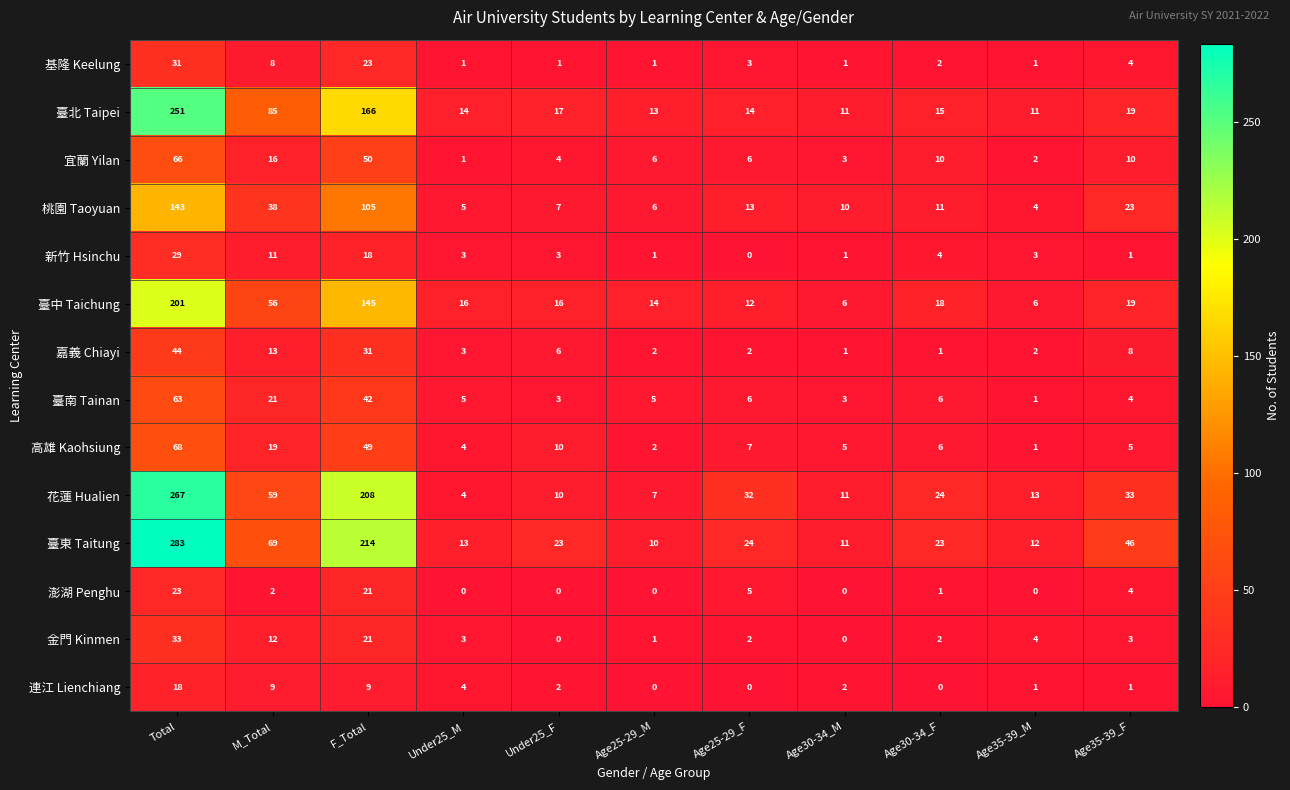

At which label does 宜蘭 Yilan first exceed 6?

Total